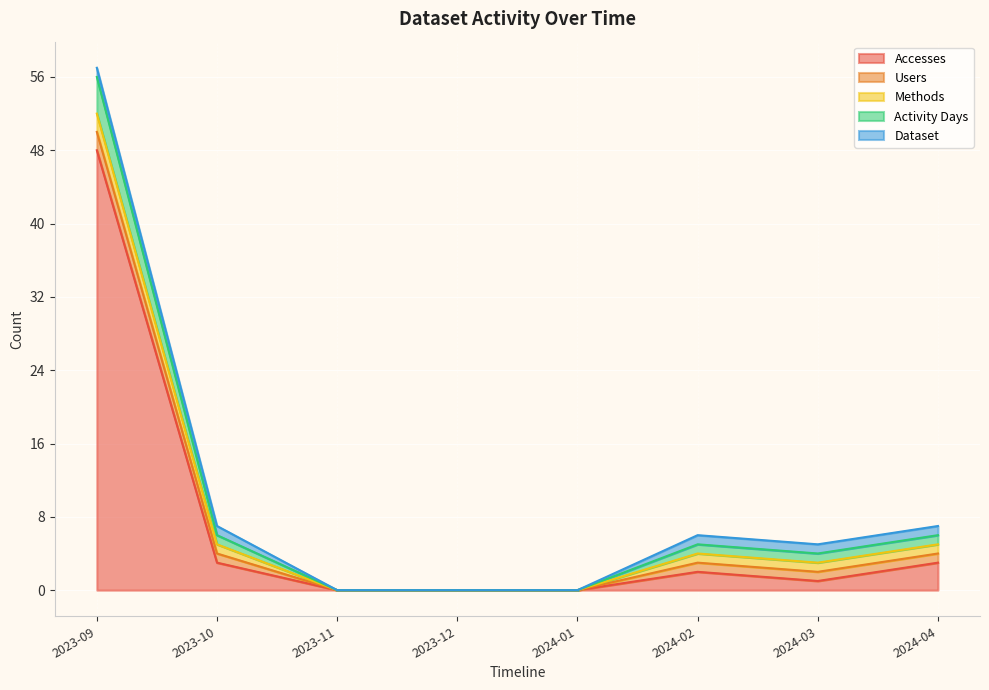

How many values in Activity Days are above zero?

5